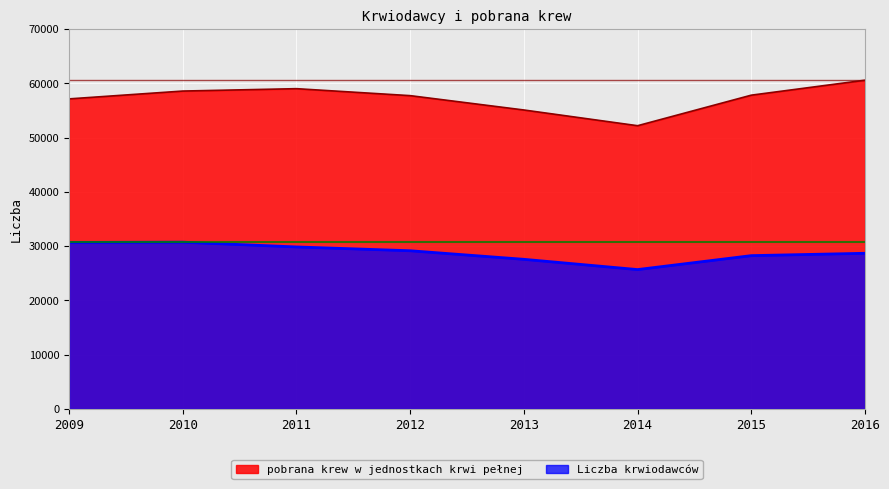

What value does the Liczba krwiodawców series have at 2013, to the nearest 10?

27560